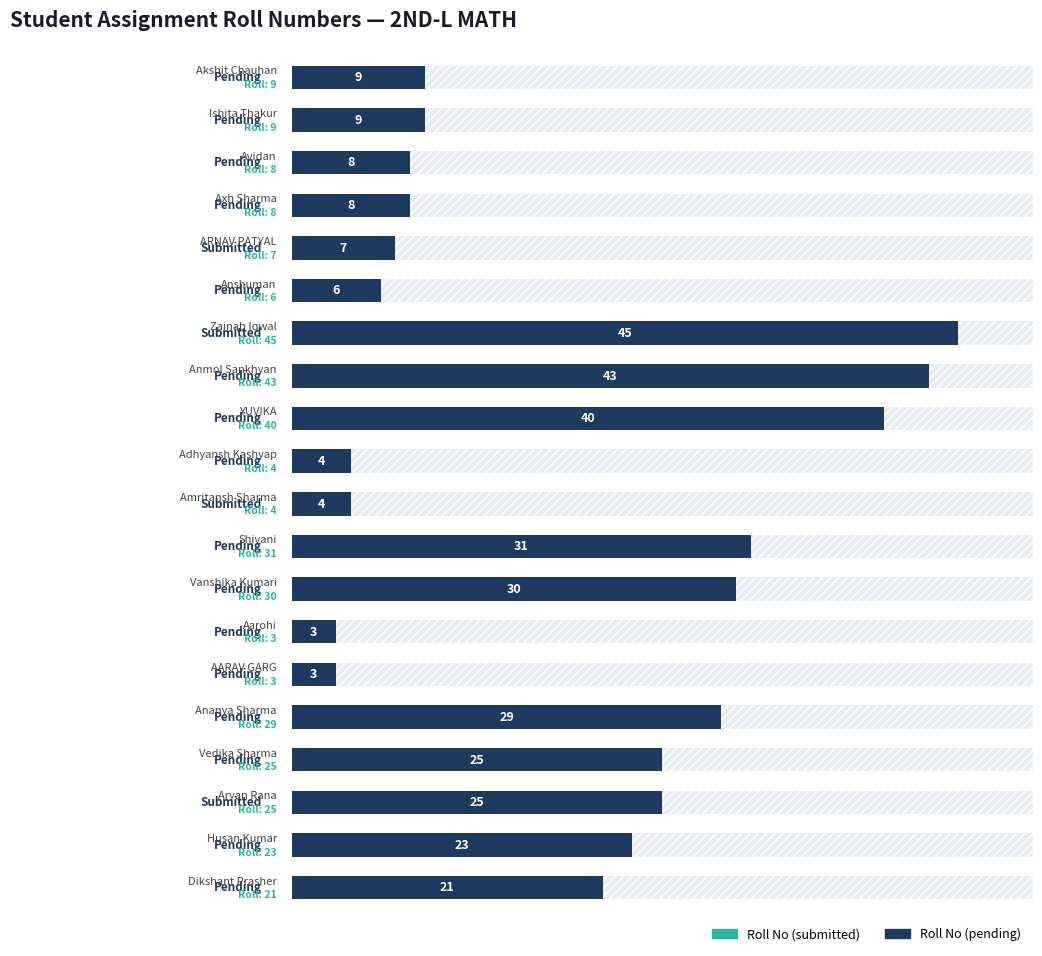

Count the number of data series in this chart.

1